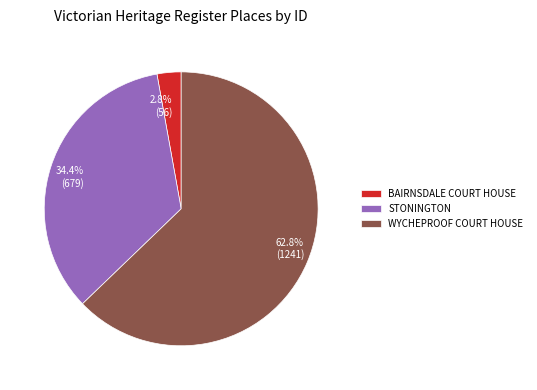

What is the majority slice?

WYCHEPROOF COURT HOUSE